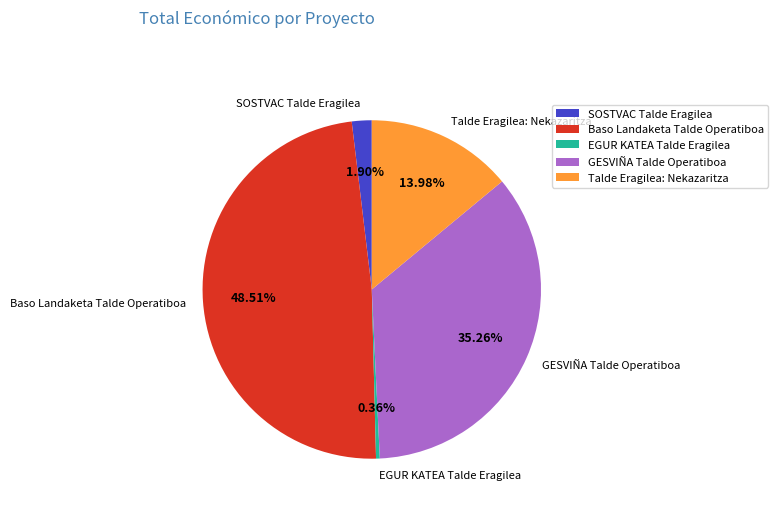

What percentage is the Baso Landaketa Talde Operatiboa slice, to the nearest percent?

49%